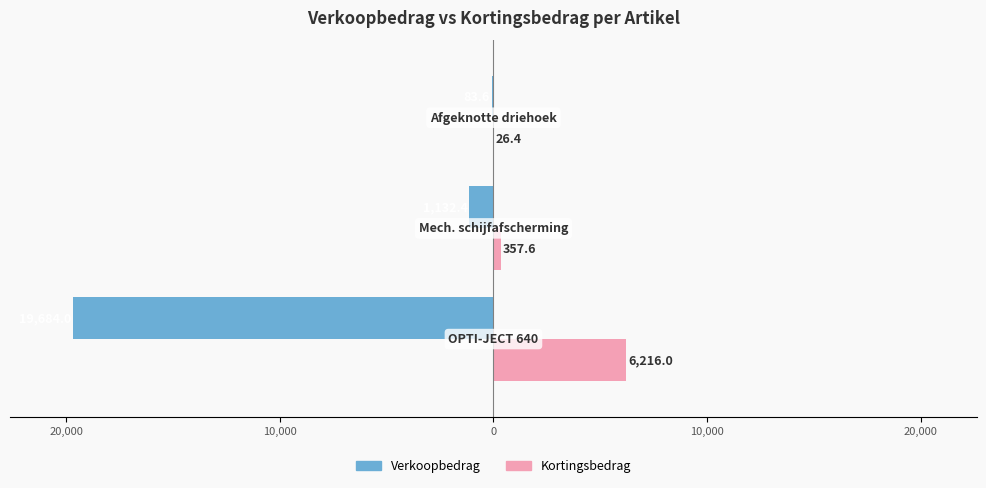

What is the value of the Kortingsbedrag bar at the 3rd from the left?

26.4